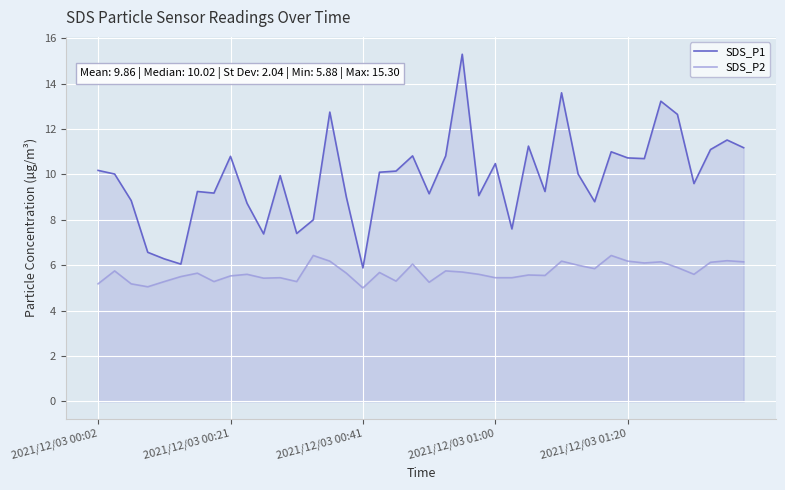

What is the difference between the highest and lowest values at 27?

3.7